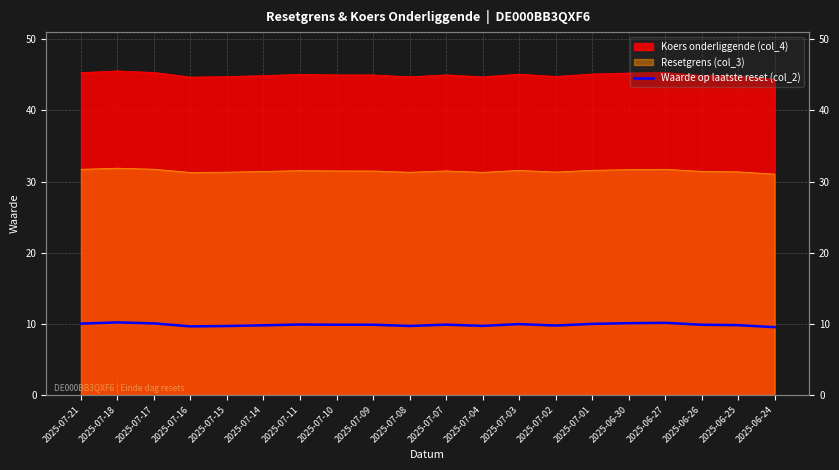

Reading right to left, what are all the values shown in this chart?

2025-06-24=9.5	2025-06-25=9.8	2025-06-26=9.9	2025-06-27=10.2	2025-06-30=10.1	2025-07-01=10.0	2025-07-02=9.8	2025-07-03=10.0	2025-07-04=9.7	2025-07-07=9.9	2025-07-08=9.7	2025-07-09=9.9	2025-07-10=9.9	2025-07-11=9.9	2025-07-14=9.8	2025-07-15=9.7	2025-07-16=9.7	2025-07-17=10.1	2025-07-18=10.2	2025-07-21=10.0